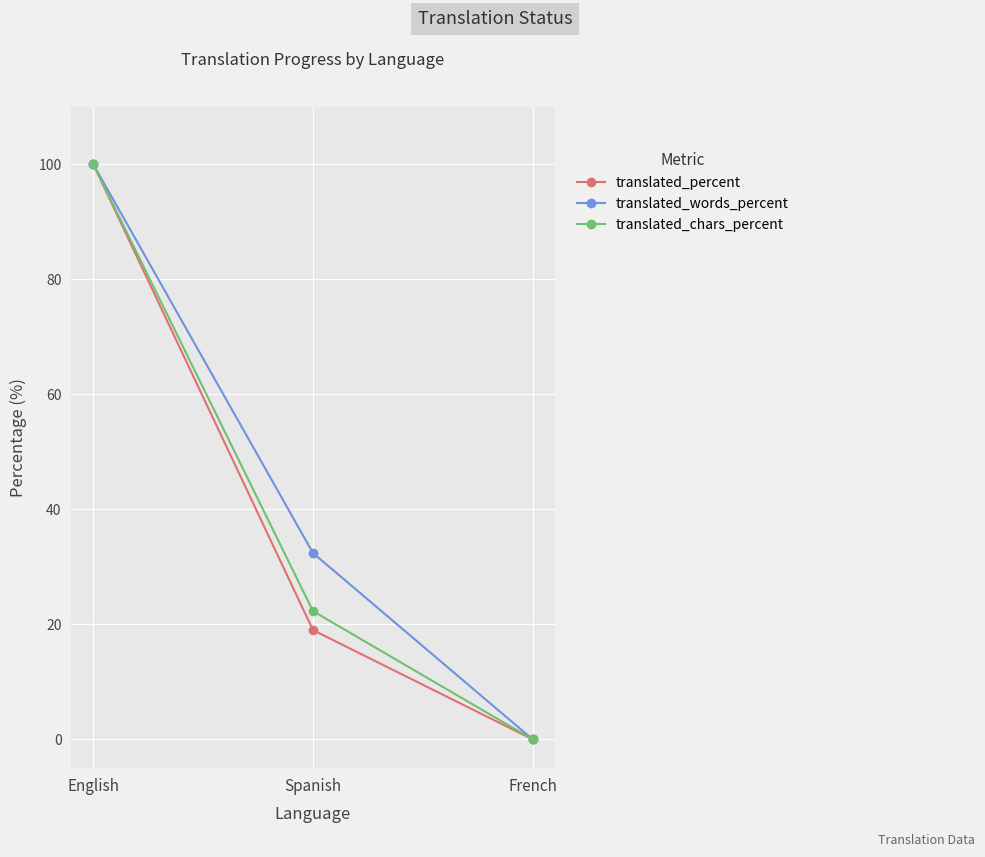

Rank the series by their average value, from highest to lowest.

translated_words_percent, translated_chars_percent, translated_percent